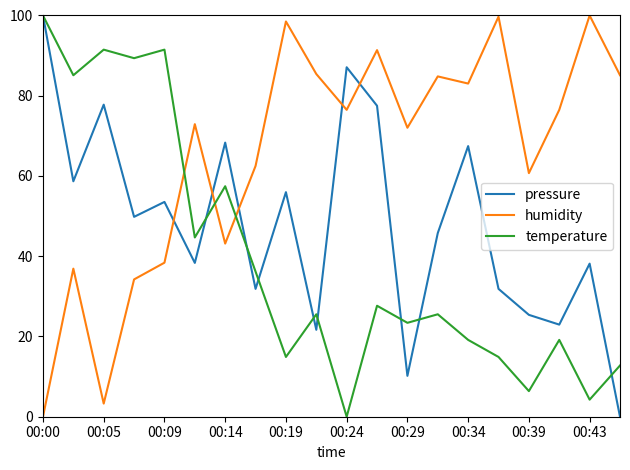

How many intersections are there between humidity and pressure?

5